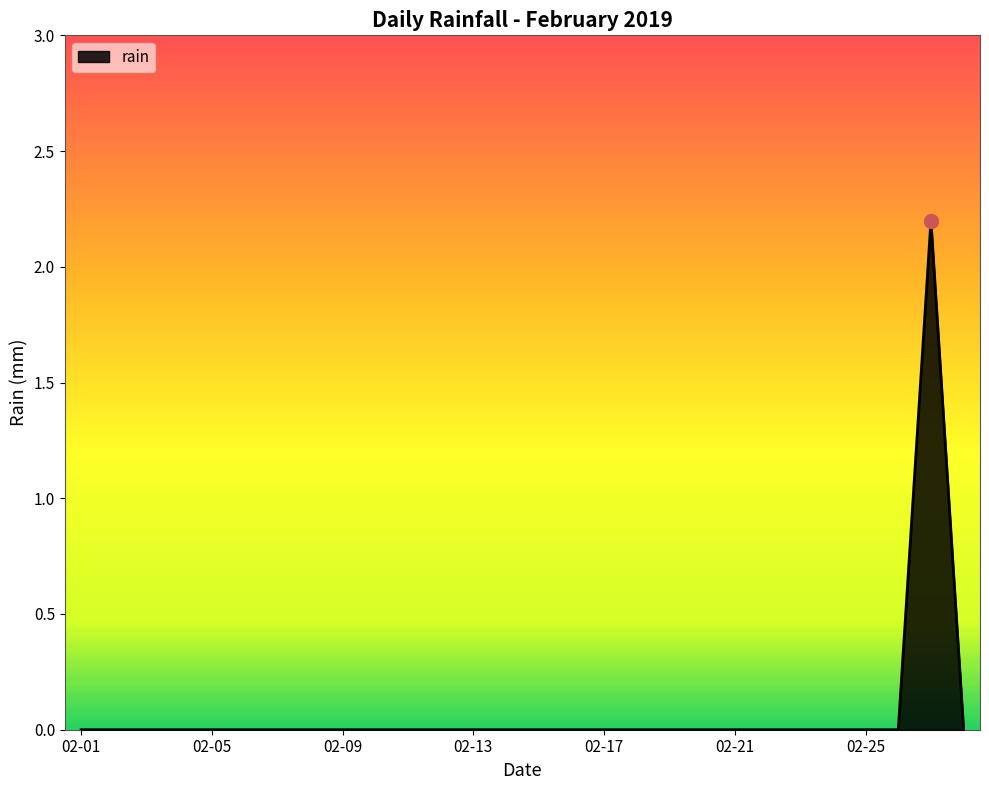

What is the difference between the maximum and minimum values?

2.2